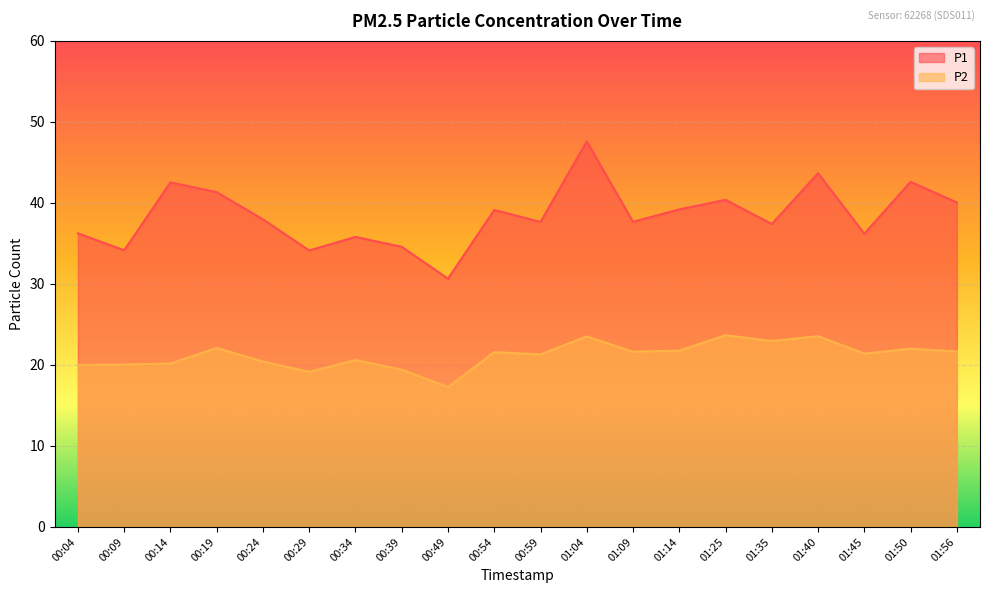

What is the sum of all P1 values?

768.9